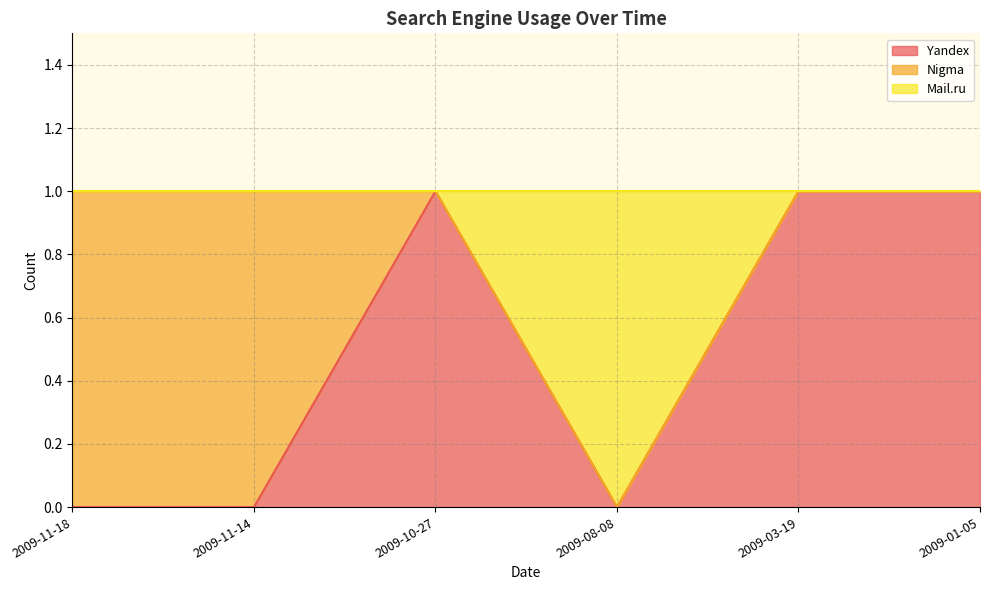

Which has a higher value, 2009-11-14 or 2009-10-27?

2009-10-27